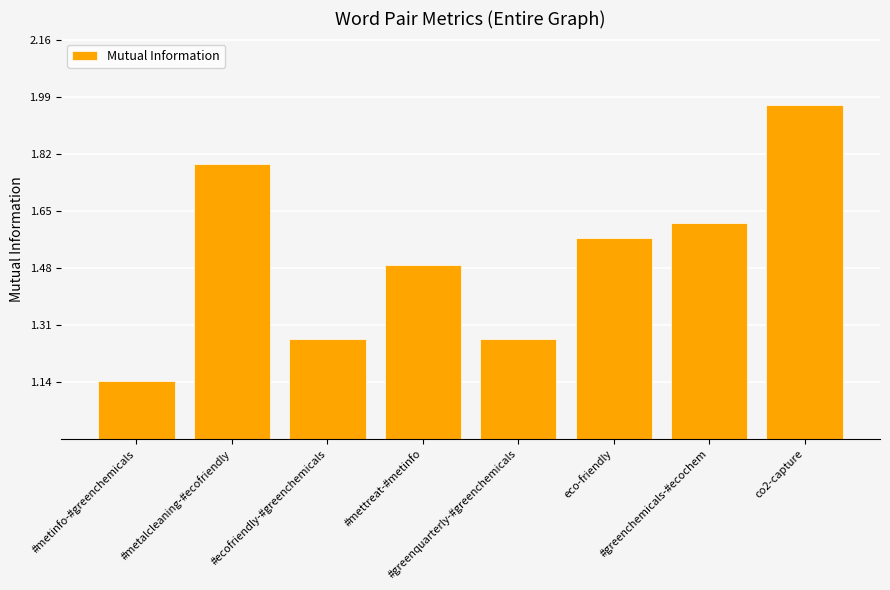

What is the average value?

1.5